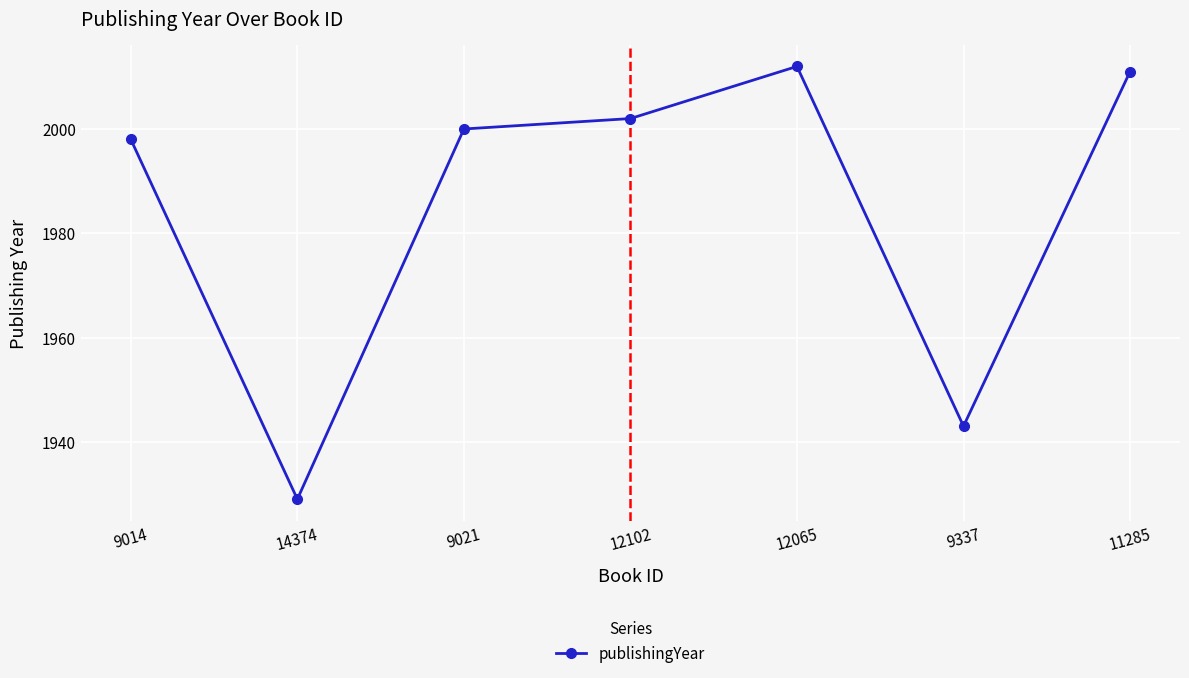

Is this an area chart (filled region under the line)?

No